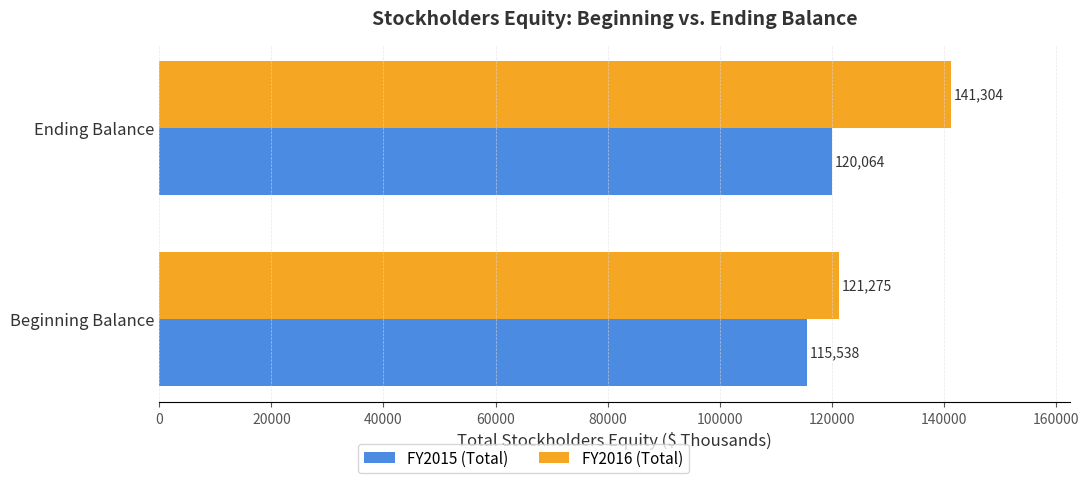

The value of FY2016 (Total) at Ending Balance is 252267. True or false?

False